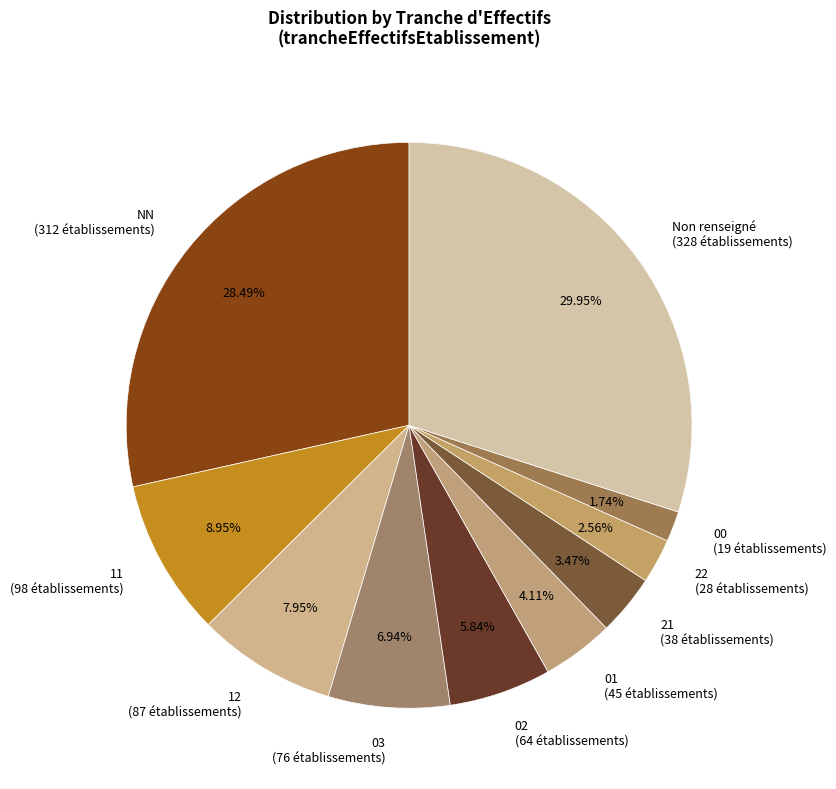

Is the sum of 01 (45 établissements) and 00 (19 établissements) greater than half?

No